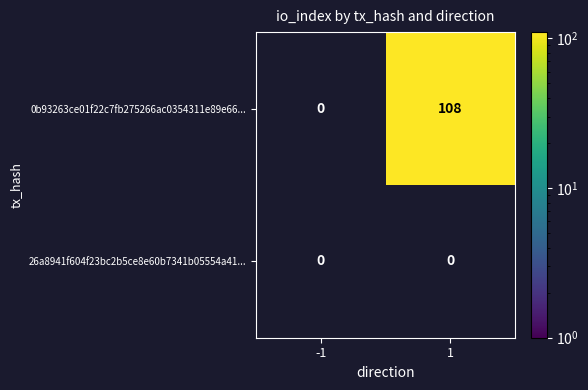

What is the difference between the maximum and minimum values in the 0b93263ce01f22c7fb275266ac0354311e89e66... series?

108